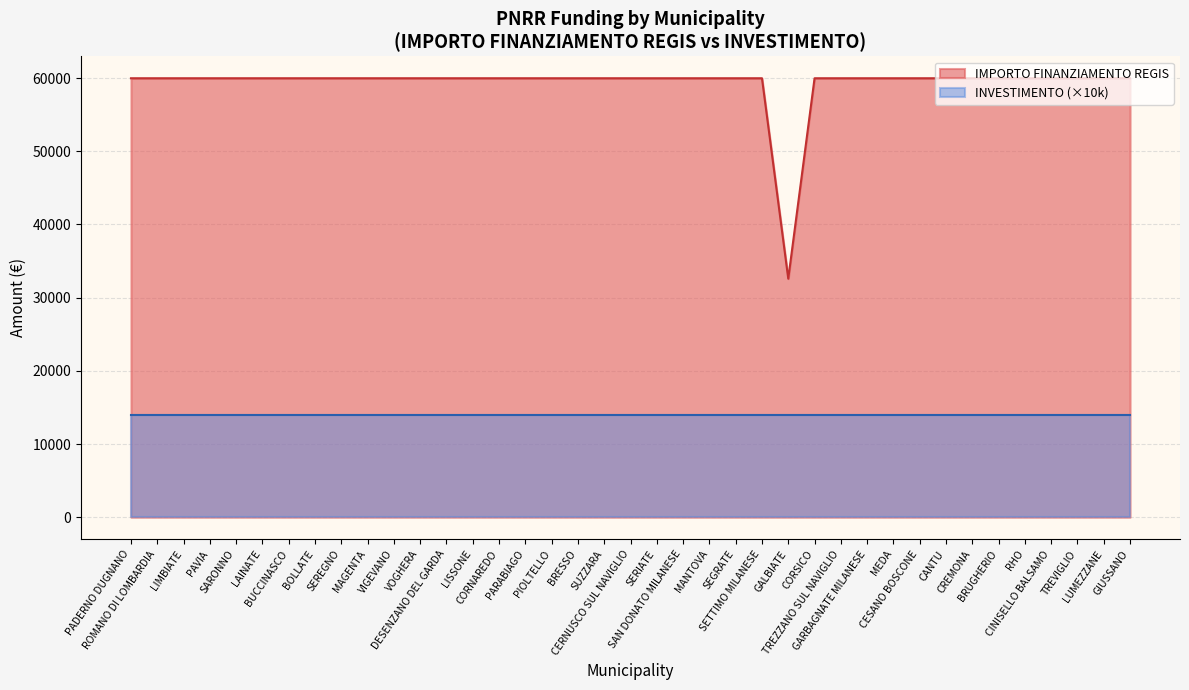

Which category has the highest value across all series?

PADERNO DUGNANO